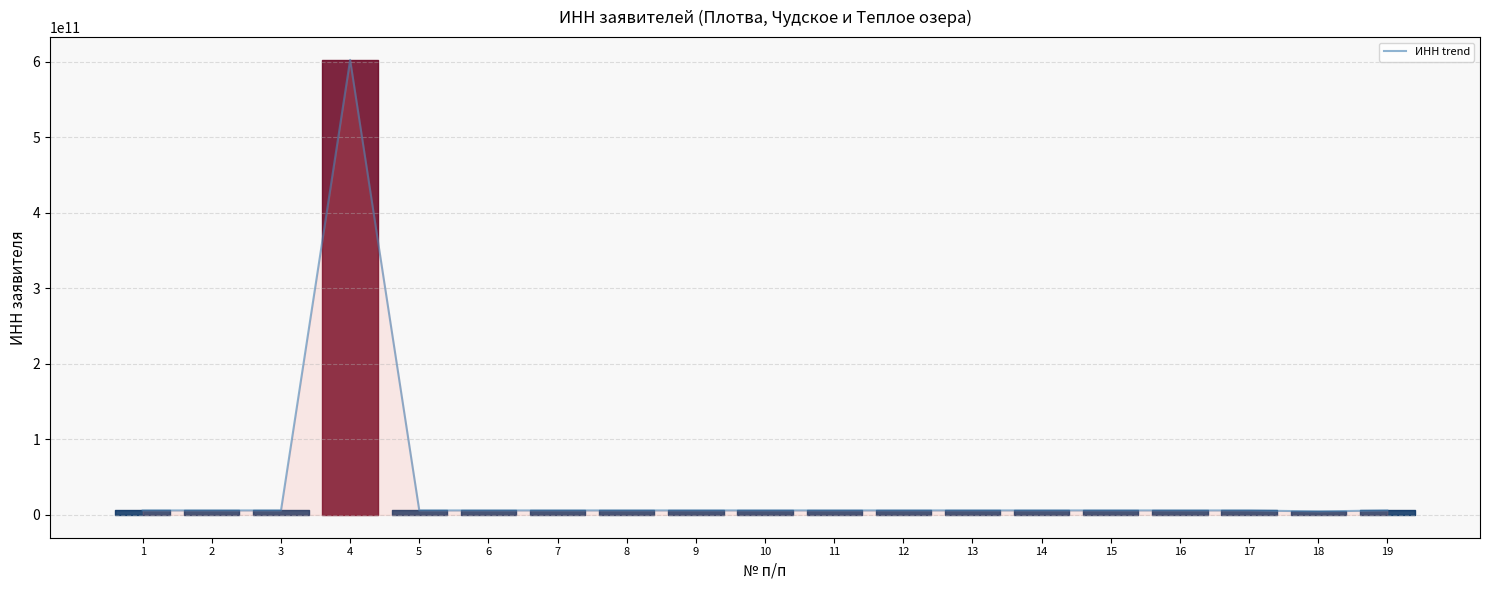

Reading left to right, transcribe all the data shown in this chart.

6003000112	6003002374	6003002409	602700009626	6003000472	6003003794	6003006940	6003007044	6027056770	6027045095	6003003755	6027156704	6027183793	6027126869	6027071507	6003002688	6003002342	4707005498	6003004212